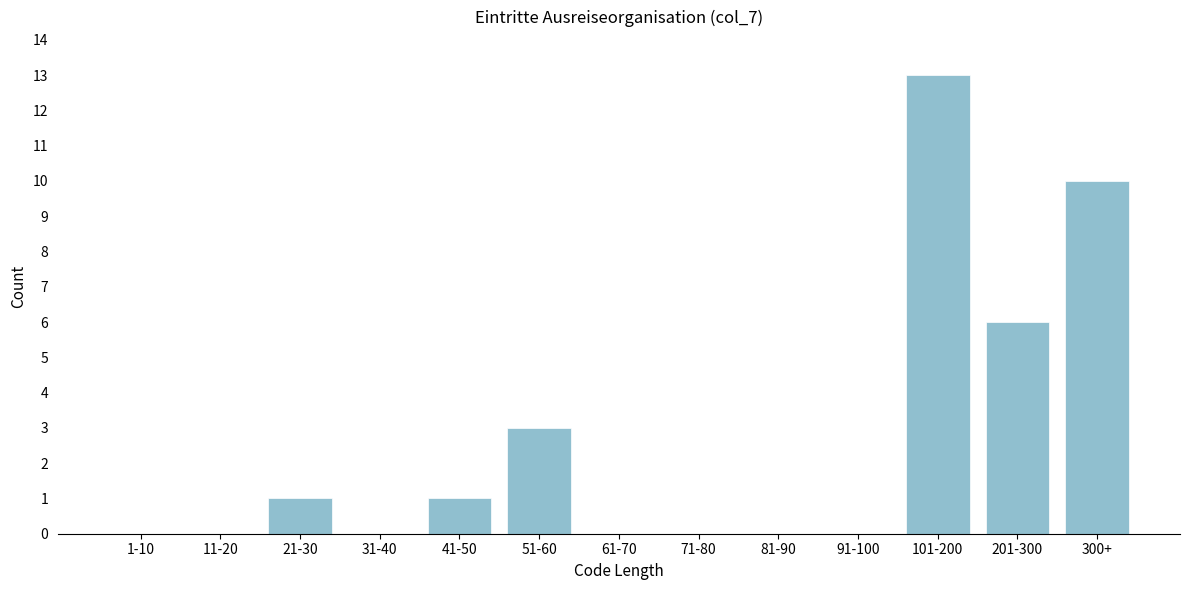

Reading right to left, what are all the values shown in this chart?

300+=10	201-300=6	101-200=13	91-100=0	81-90=0	71-80=0	61-70=0	51-60=3	41-50=1	31-40=0	21-30=1	11-20=0	1-10=0